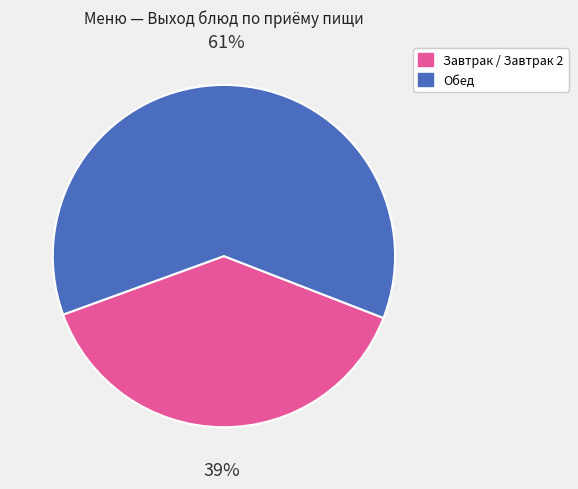

To the nearest percent, what is the average slice percentage?

50%